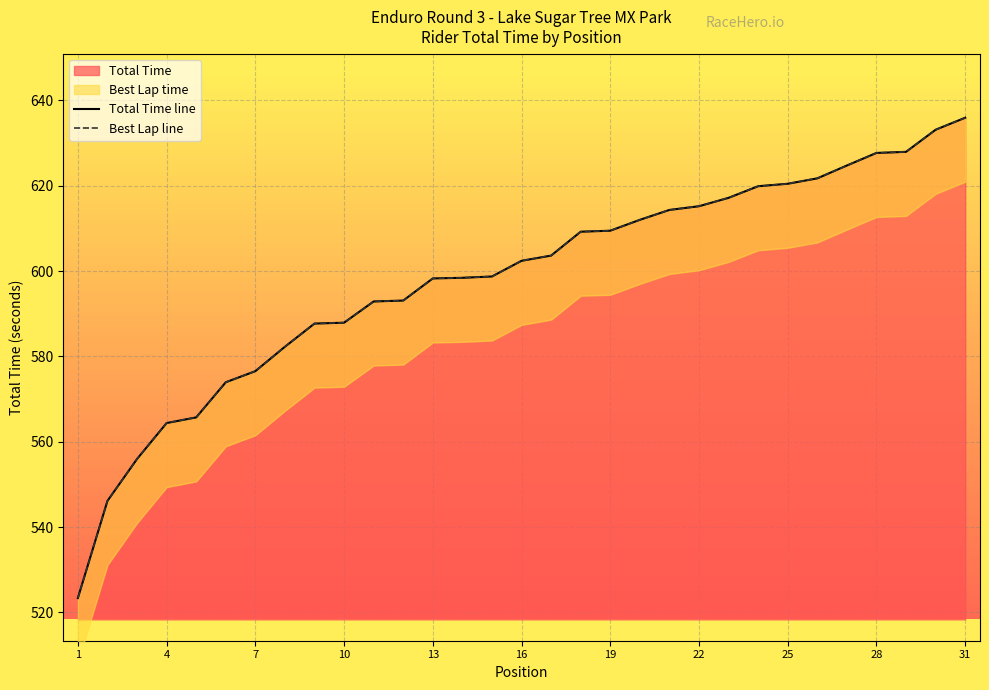

Count the number of data series in this chart.

2